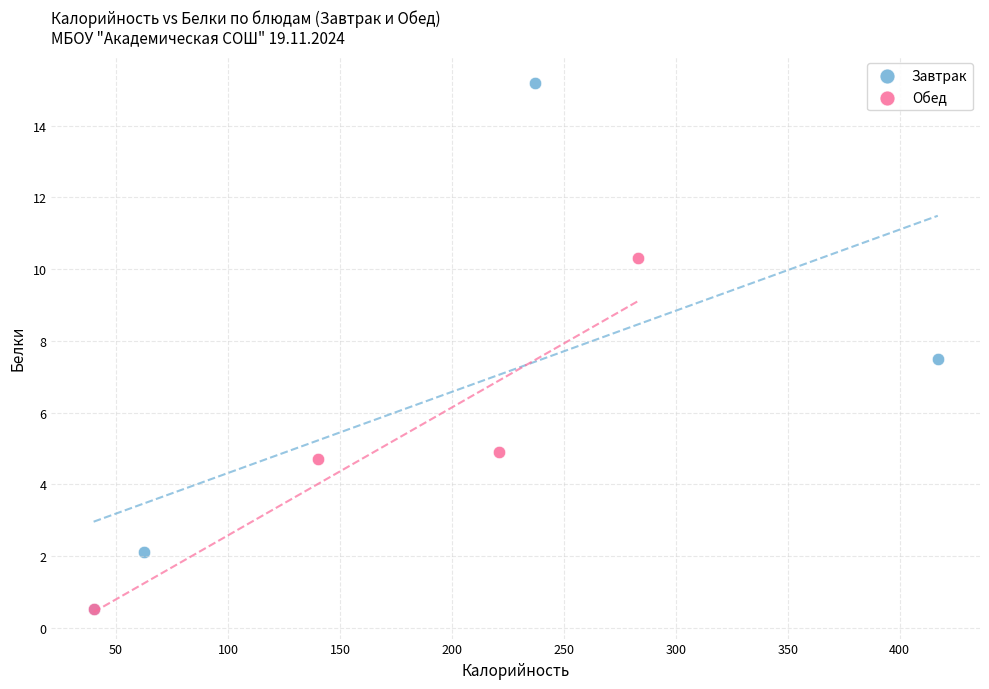

Which series reaches the maximum Y coordinate?

Завтрак